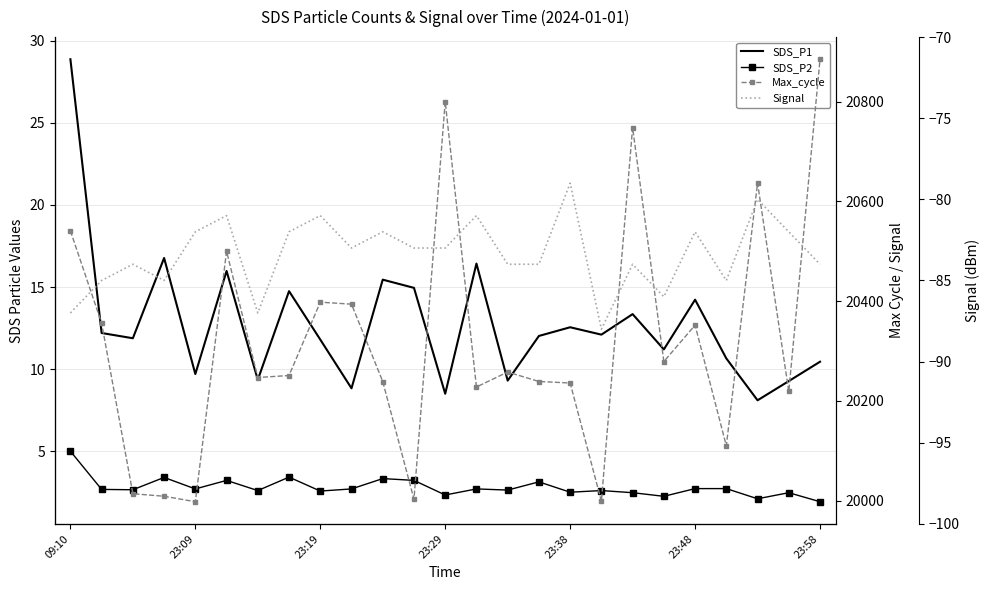

True or false: SDS_P1 and Max_cycle intersect in this chart.

False